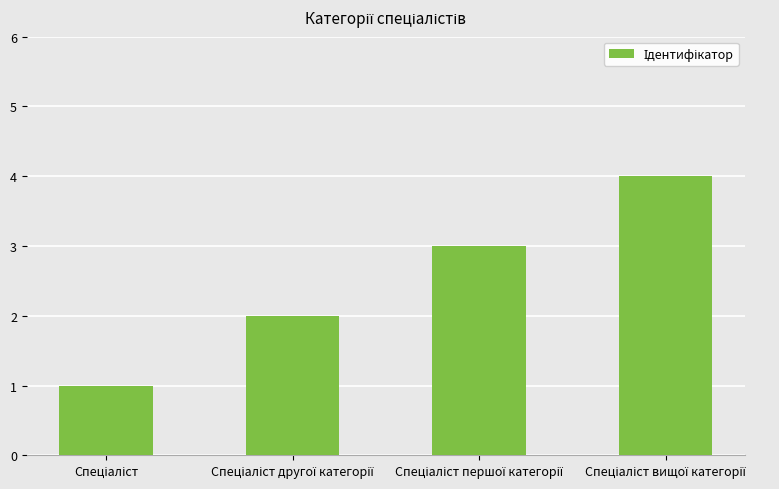

Count the number of data series in this chart.

1